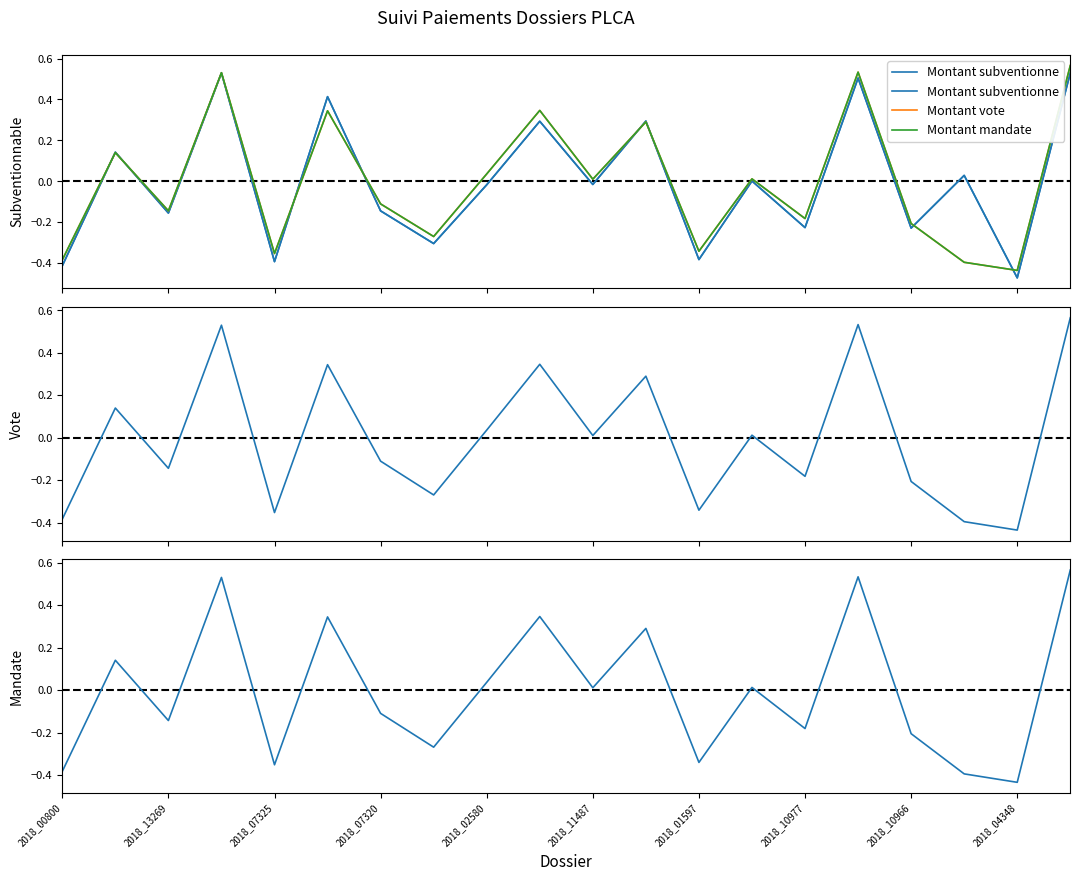

Where do Montant vote and Montant subventionne first cross each other?

2018_00800 and 2018_13269